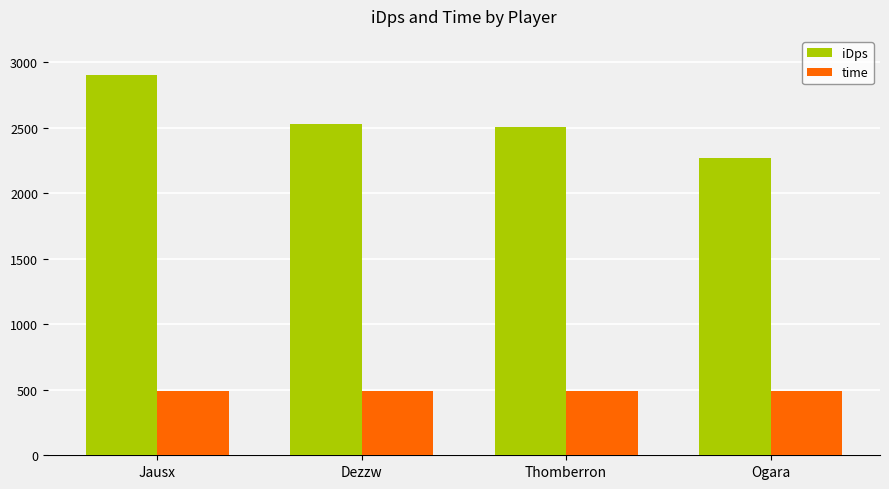

Is the value of time at Jausx greater than the value of iDps at Dezzw?

No